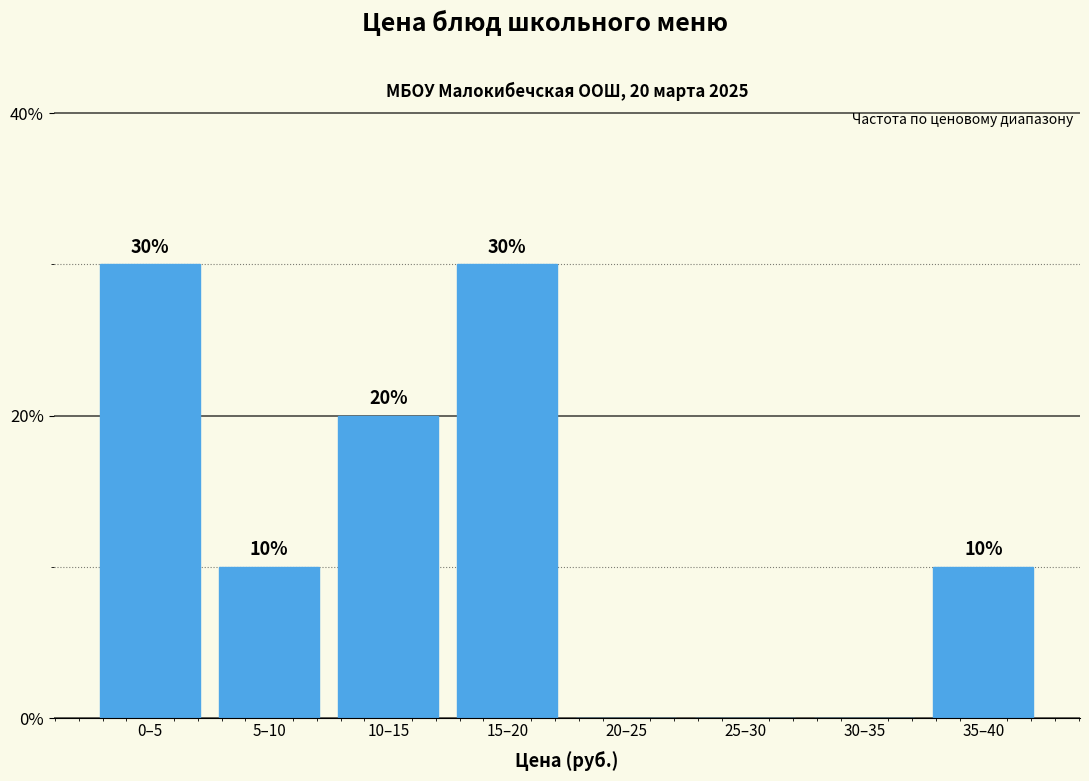

Reading right to left, transcribe all the data shown in this chart.

35–40=10	30–35=0	25–30=0	20–25=0	15–20=30	10–15=20	5–10=10	0–5=30